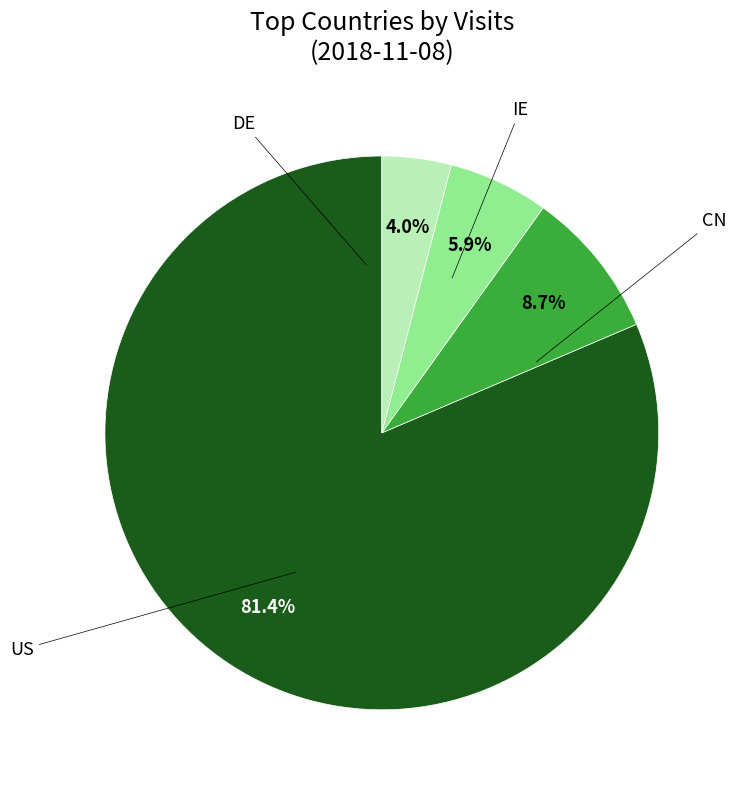

Is there a majority slice in this chart?

Yes